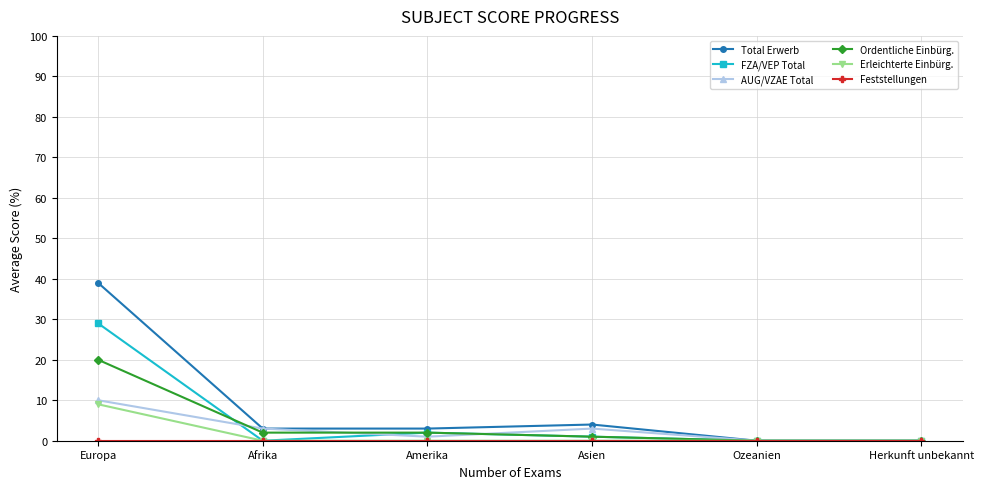

What is the sum of all Ordentliche Einbürg. values?

25